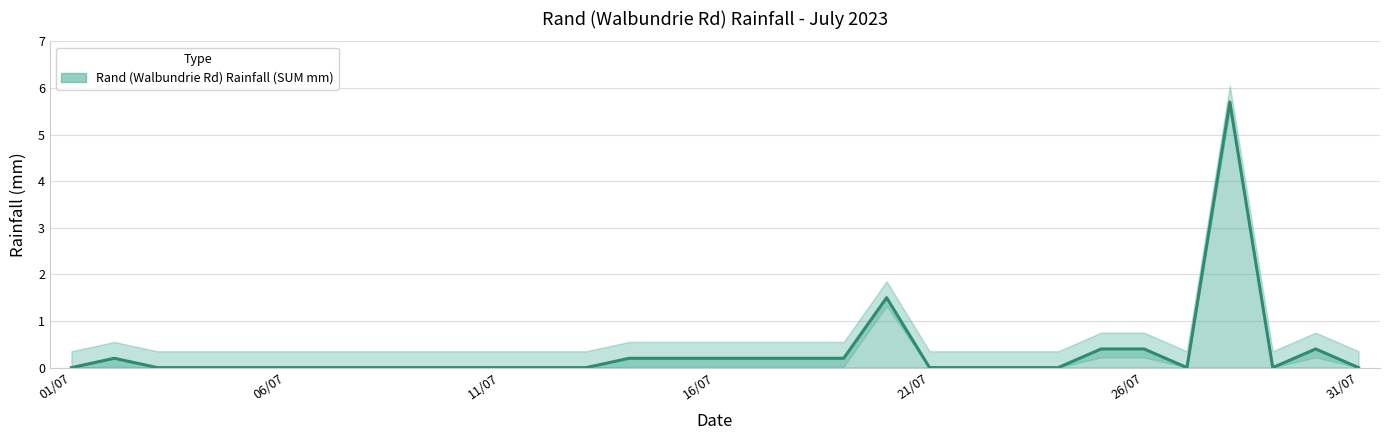

What is the sum of all values?

9.8